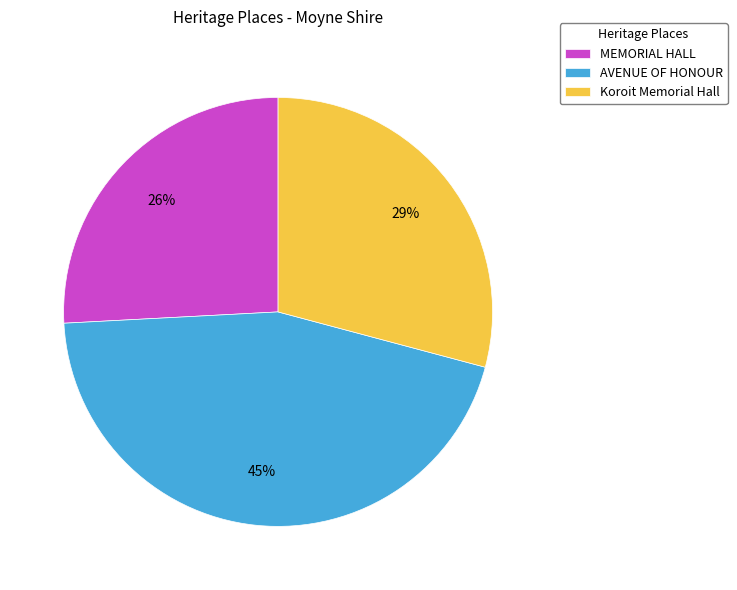

How many segments does this pie chart have?

3